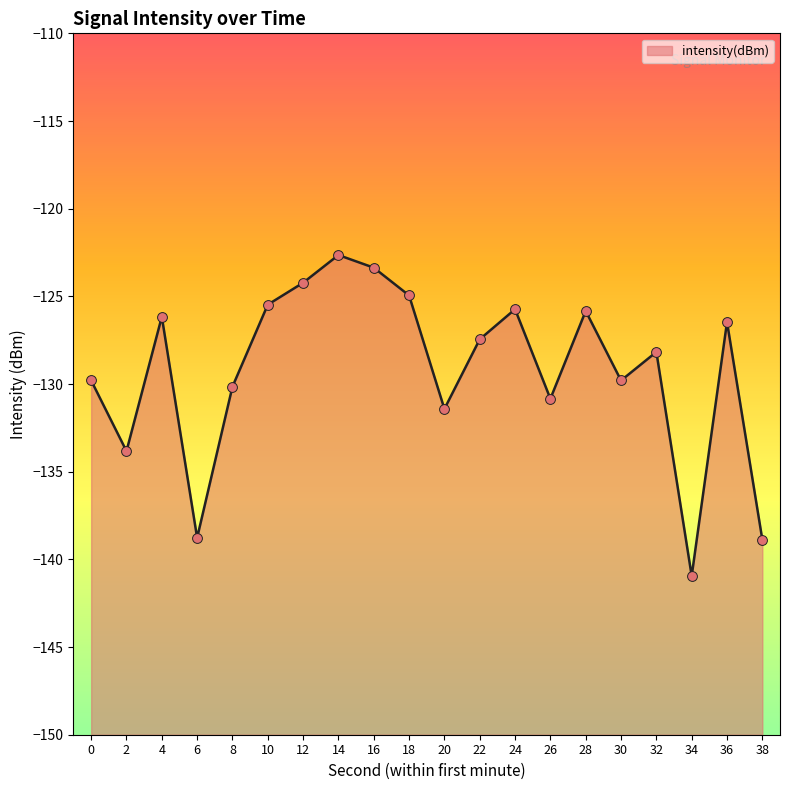

What is the change in value from 28 to 30?

-4.0